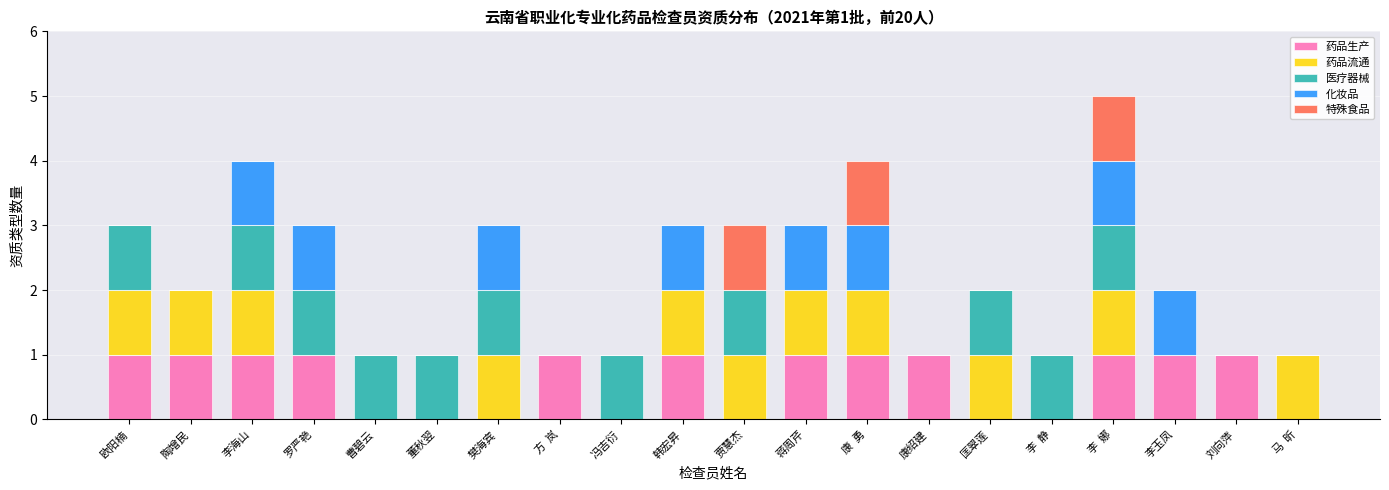

At which category is the sum across all series the highest?

李  娜